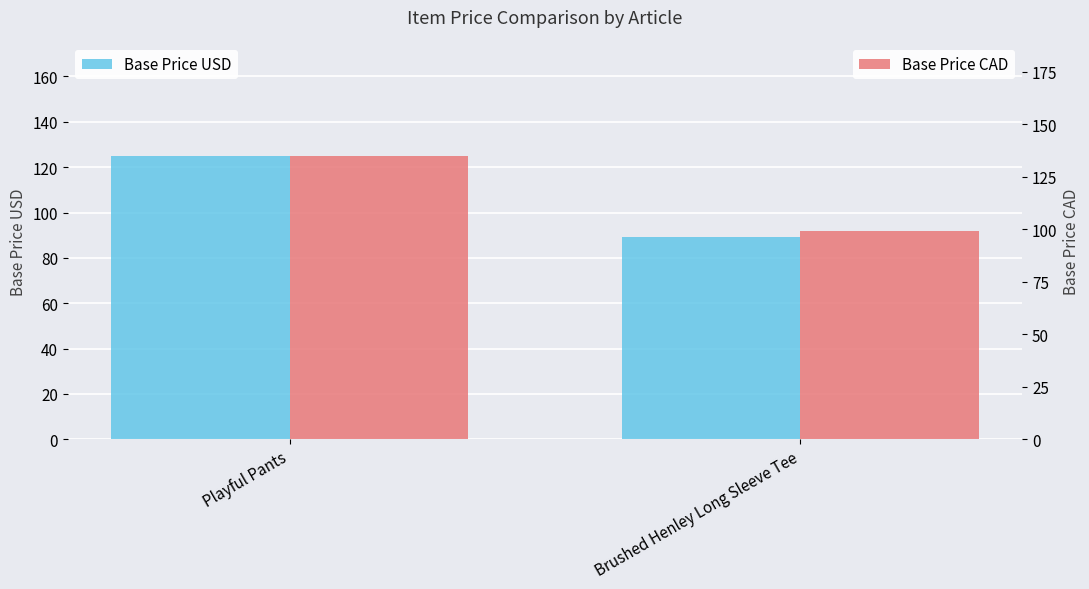

Reading left to right, list all the values displayed in this chart.

Base Price USD: 125	89
Base Price CAD: 135	99